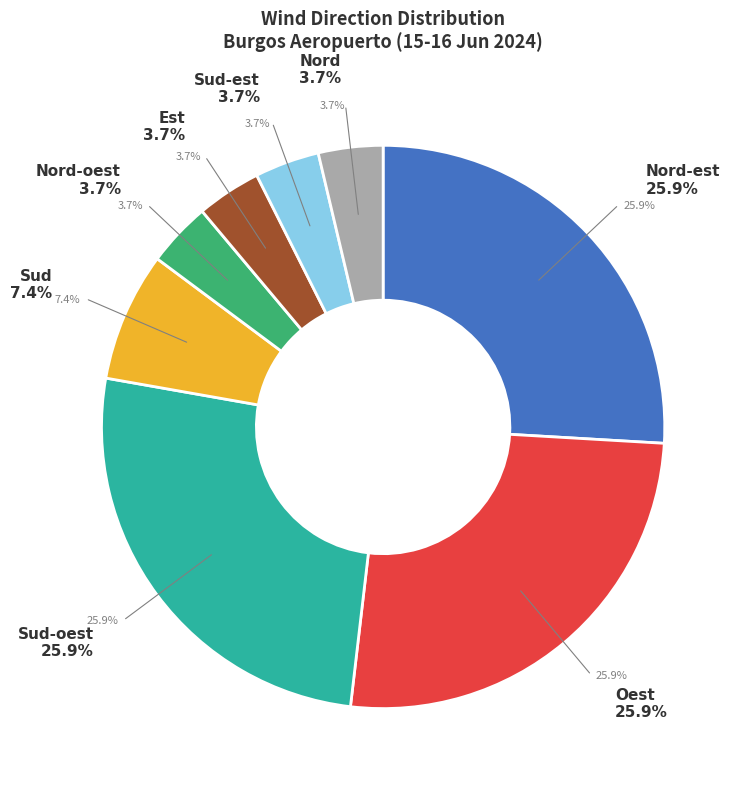

Combined, do Sud-oest and Sud-est account for over 50%?

No